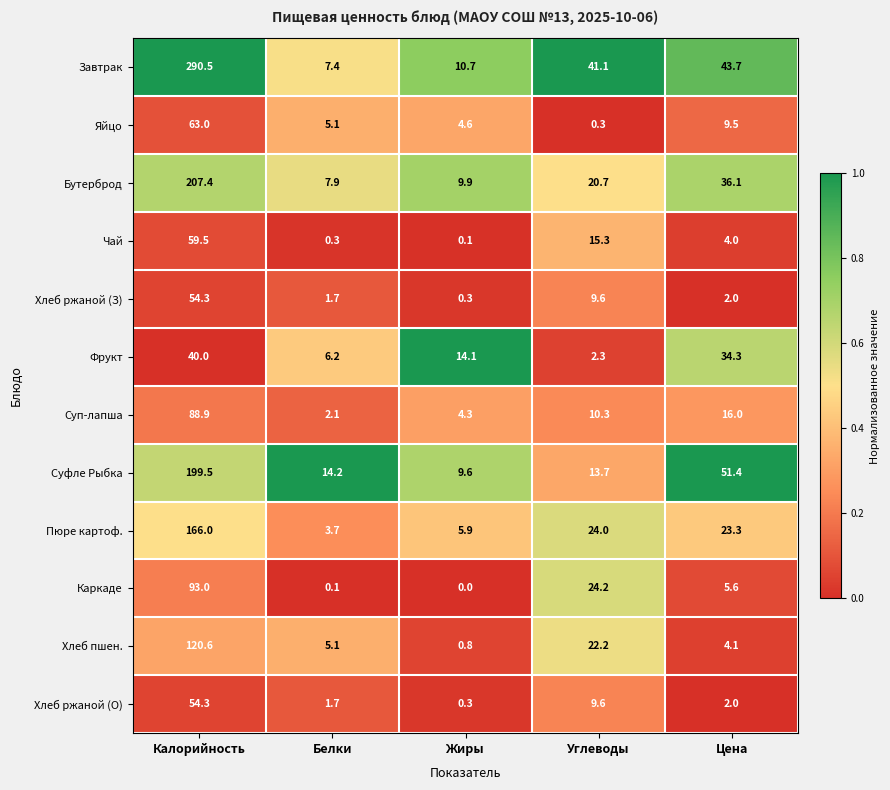

What is the average value of the Суп-лапша series?

24.3